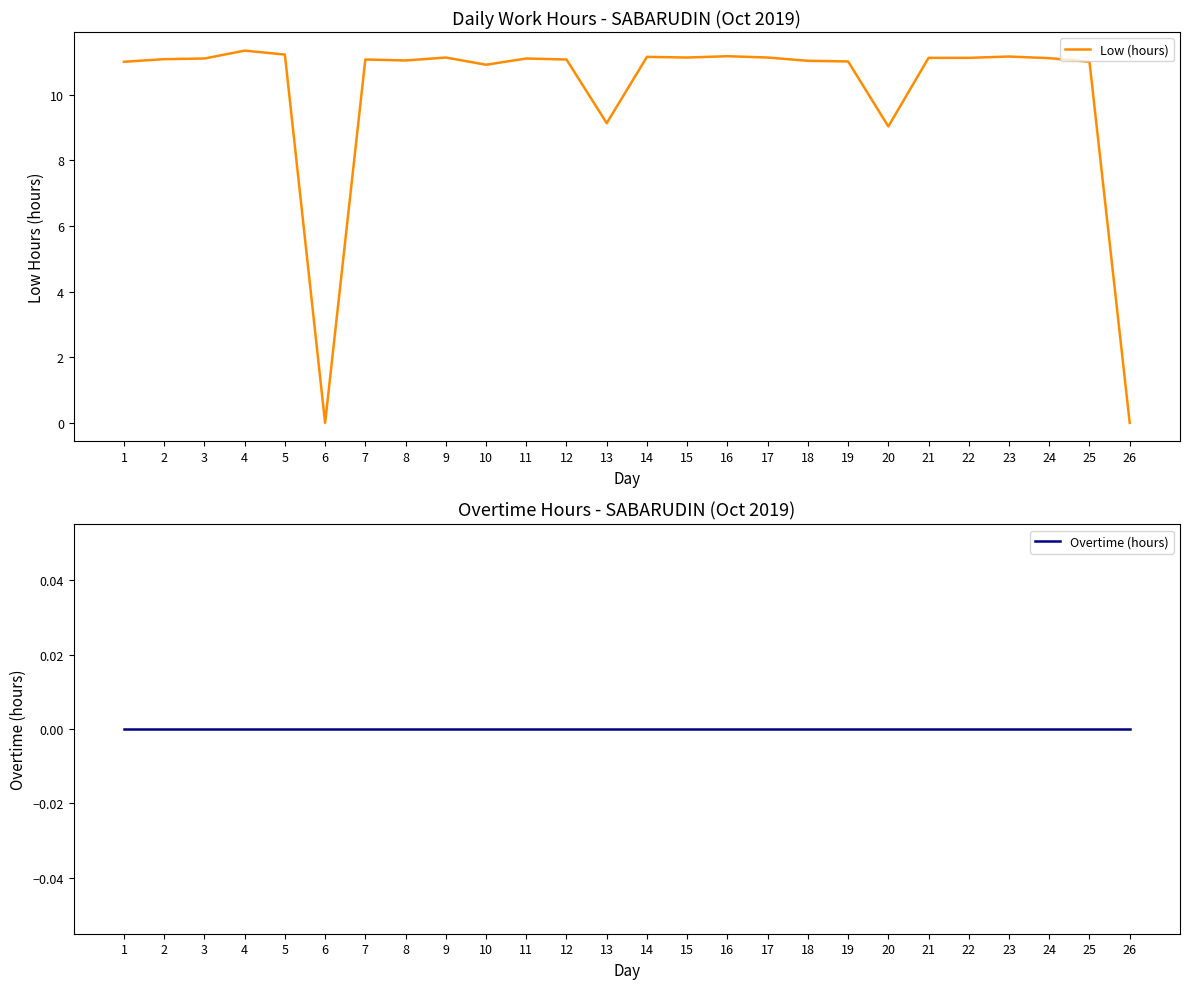

What is the difference between the maximum and second lowest values in the Low (hours) series?

11.3